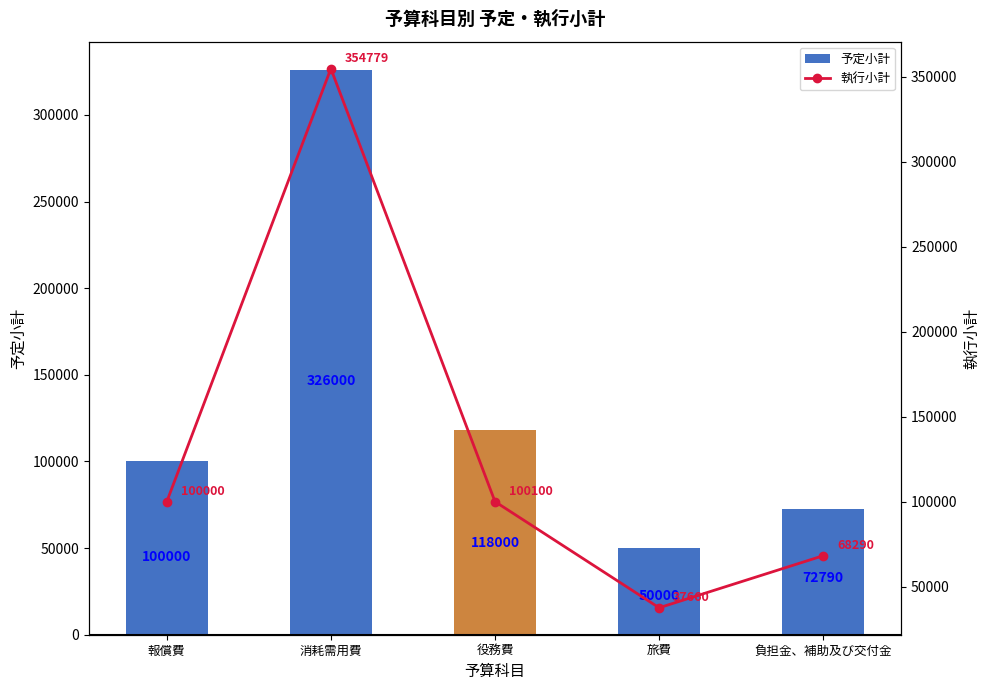

Which category has the lowest value across all series?

旅費